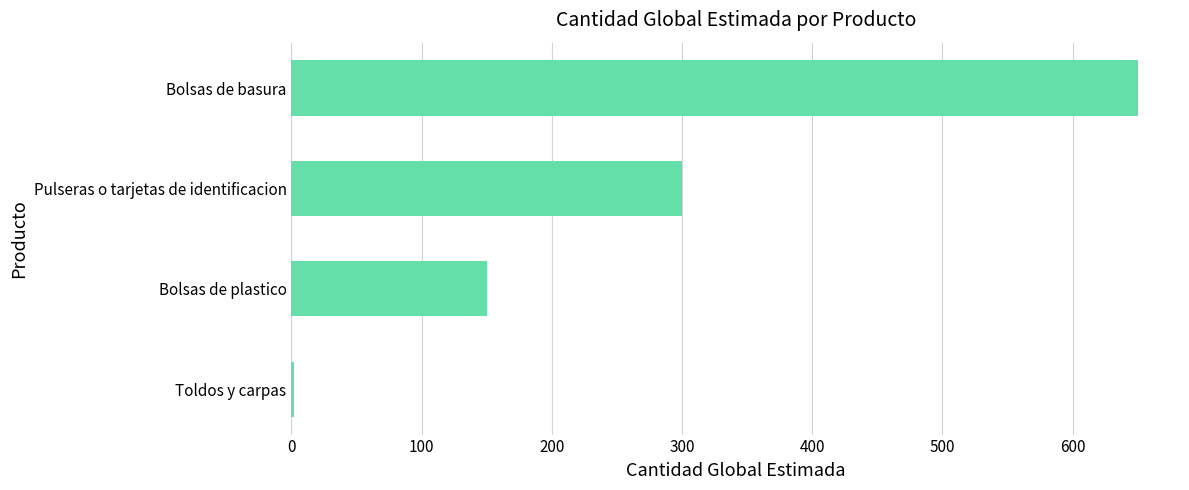

What is the sum of all values?

1102